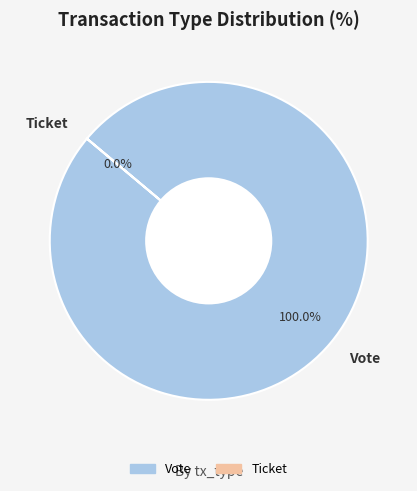

Rank the categories by value from lowest to highest.

Ticket, Vote